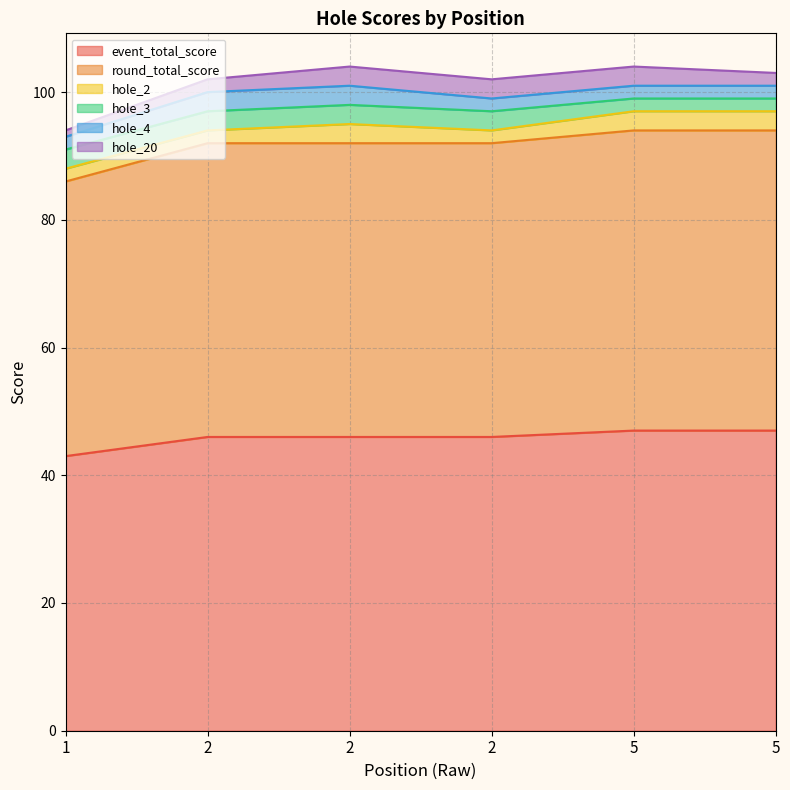

Which series has the largest total across all categories?

event_total_score